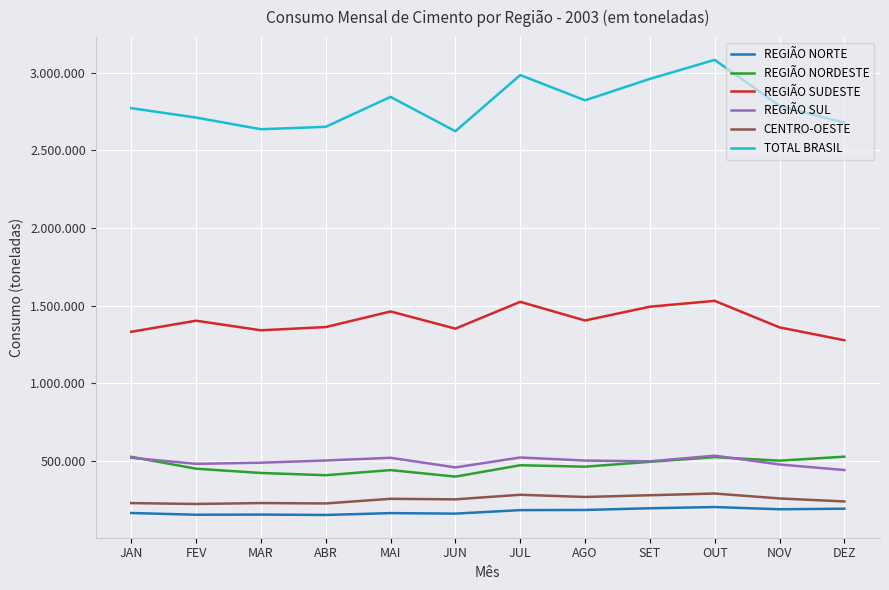

Which series has the widest spread of values?

TOTAL BRASIL